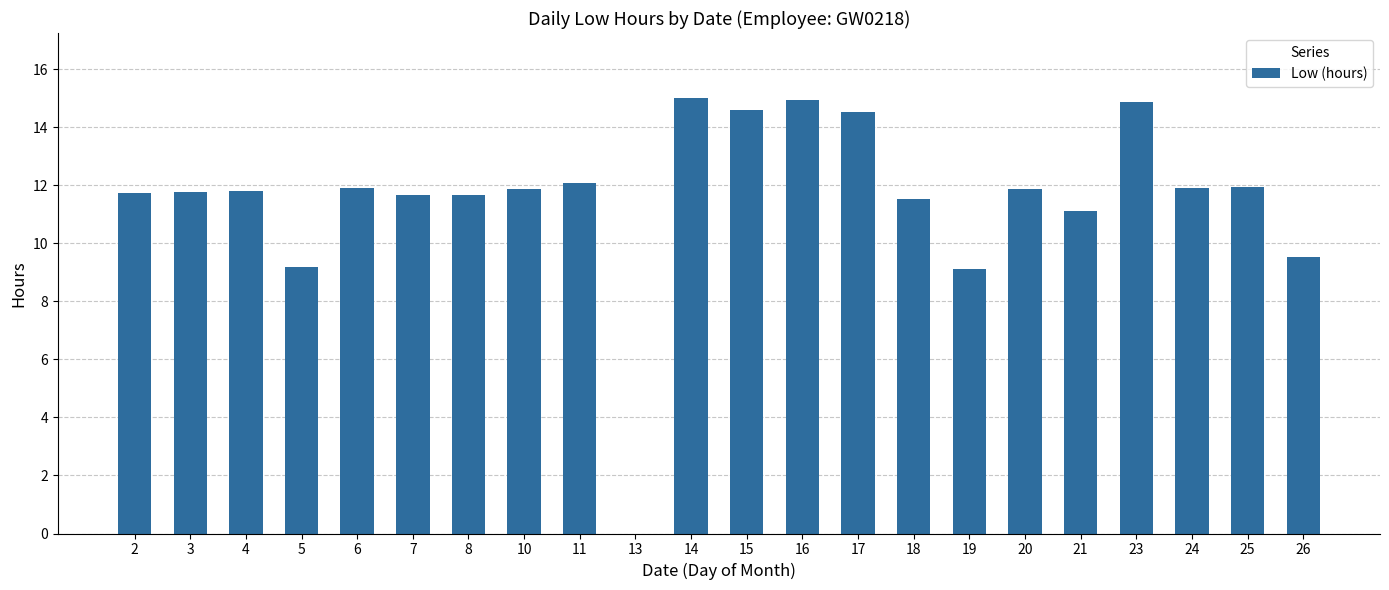

Approximately how many times larger is the value at 24 compared to 2?

1.0